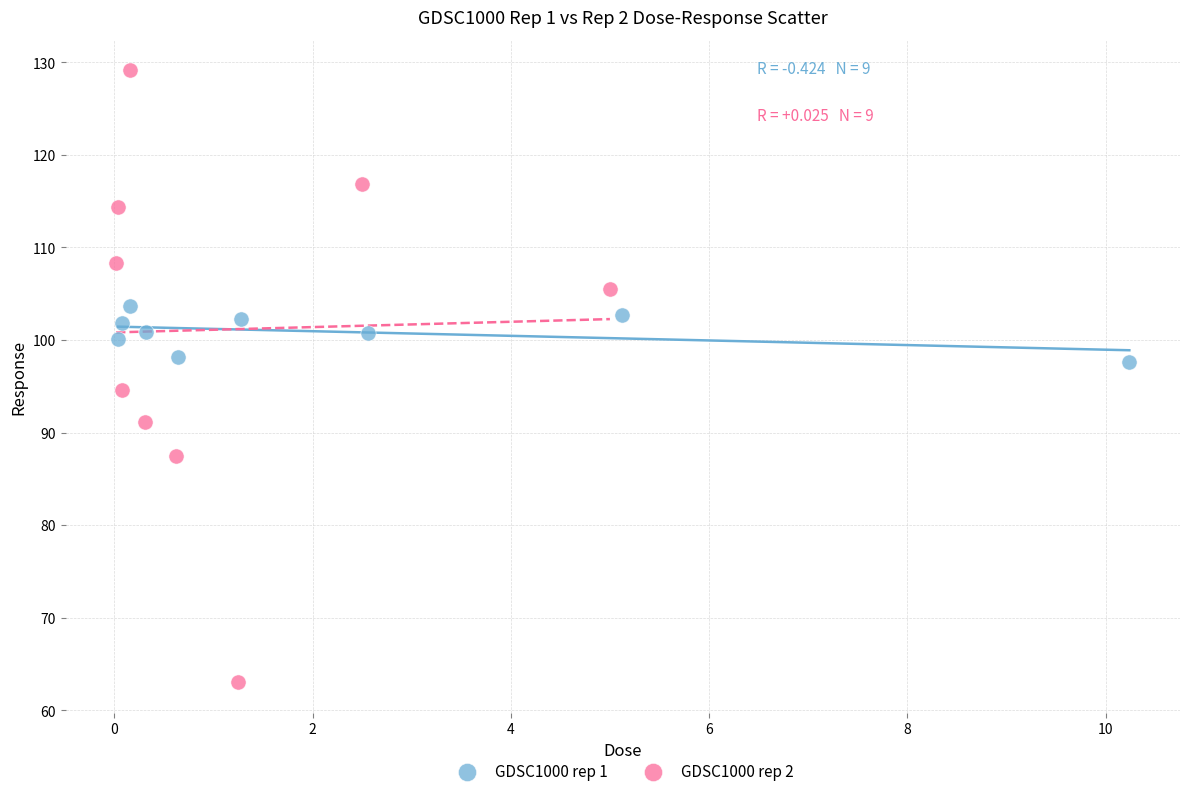

What are all the series names shown in the legend?

GDSC1000 rep 1, GDSC1000 rep 2